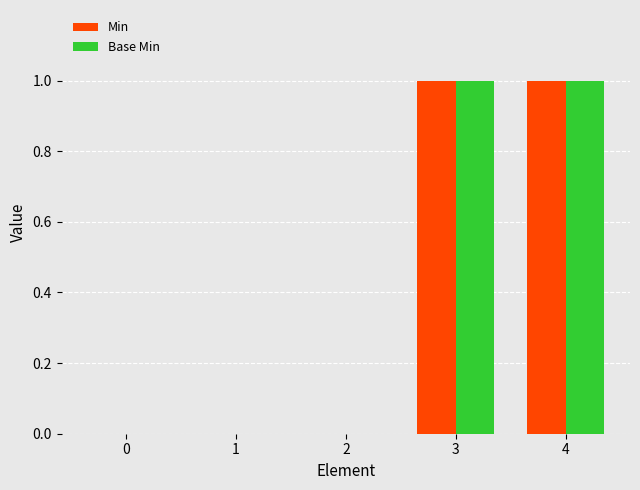

True or false: Base Min has a value of 1 at 3.

True